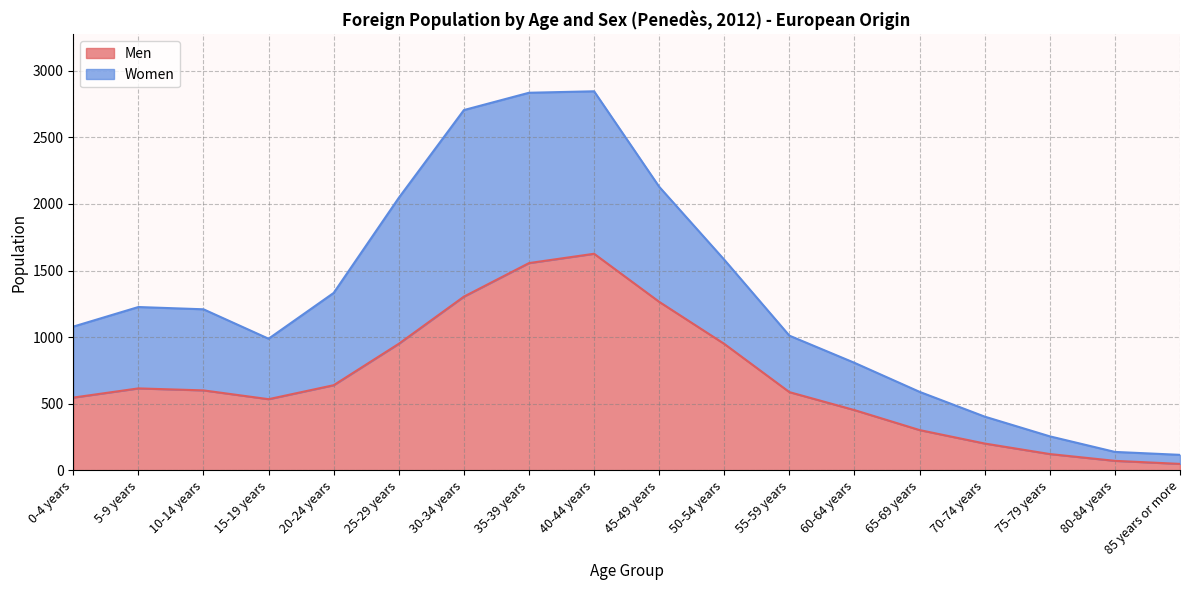

Which has a higher value, 0-4 years or 45-49 years?

45-49 years